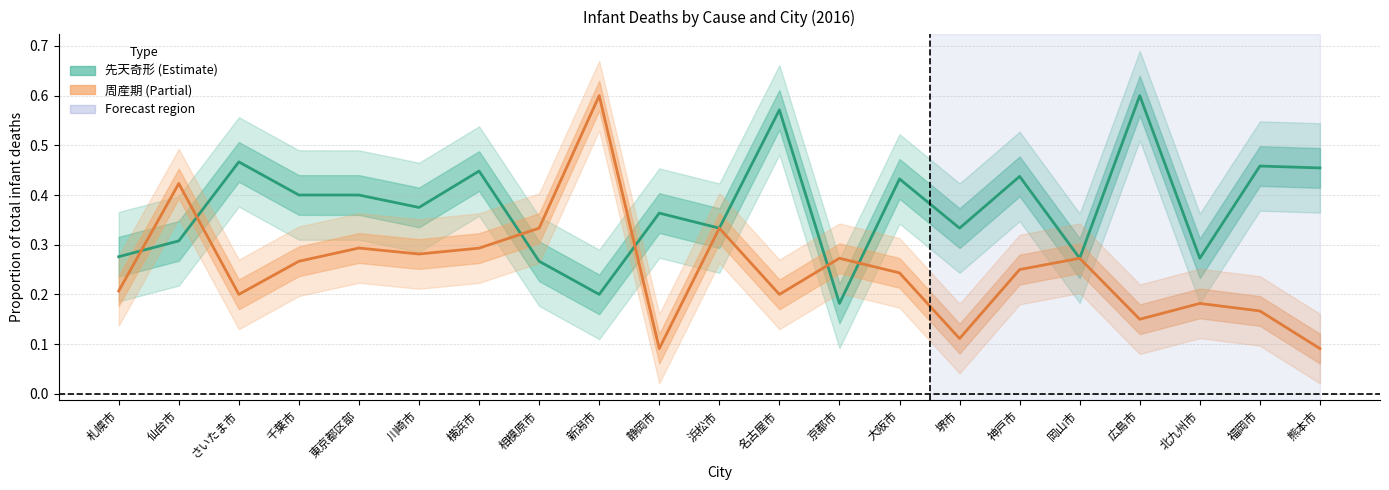

What is the difference between the maximum and second lowest values in the 周産期に発生した病態 (Partial) series?

0.5